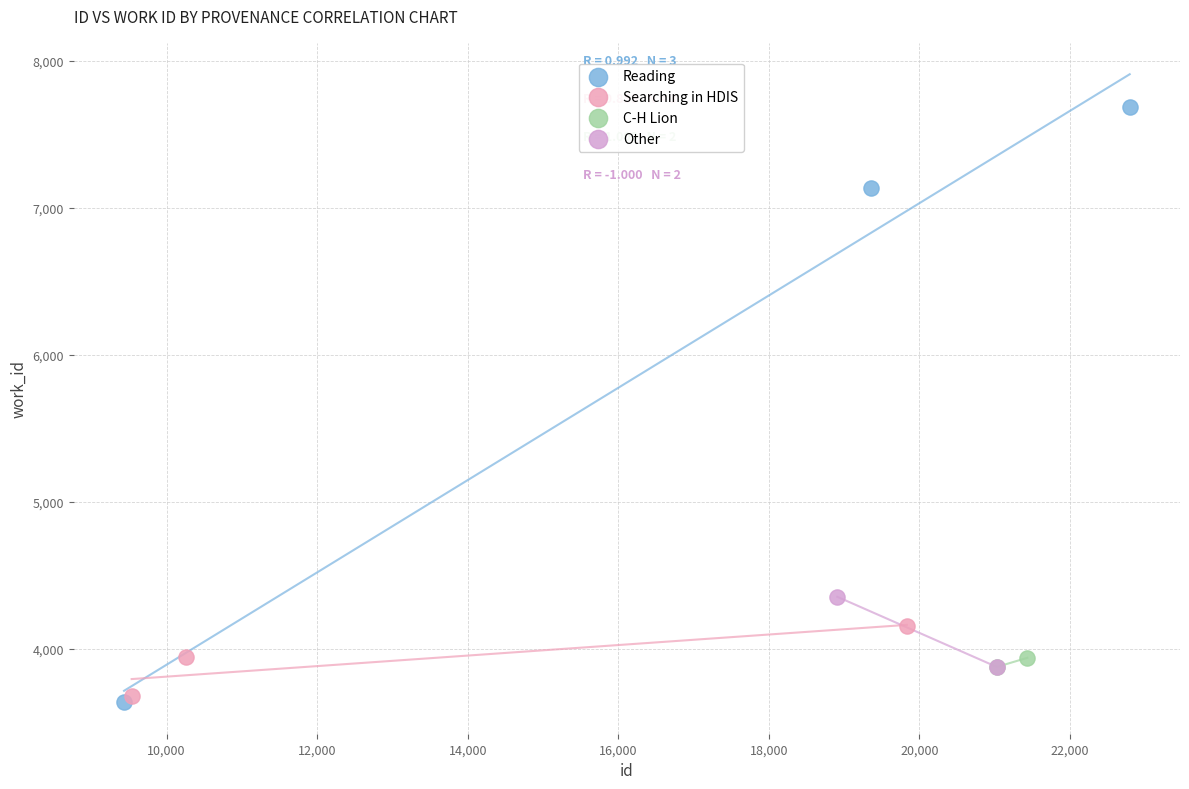

What are all the series names shown in the legend?

Reading, Searching in HDIS, C-H Lion, Other